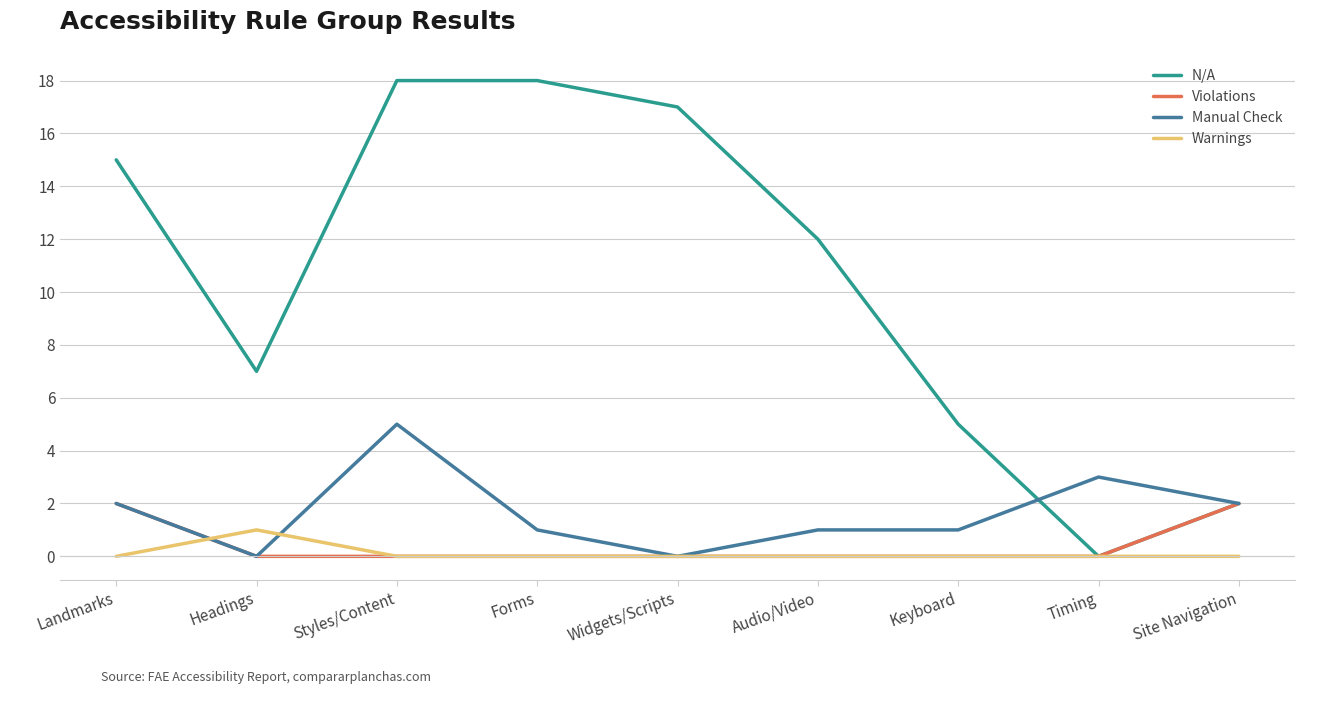

Is this an area chart (filled region under the line)?

No